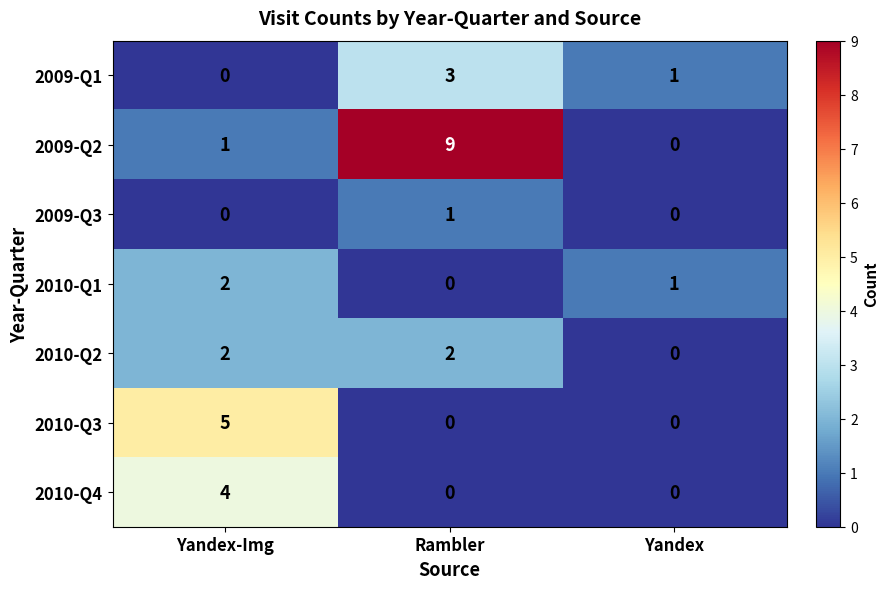

What is the difference between the maximum and minimum values in the 2009-Q1 series?

3